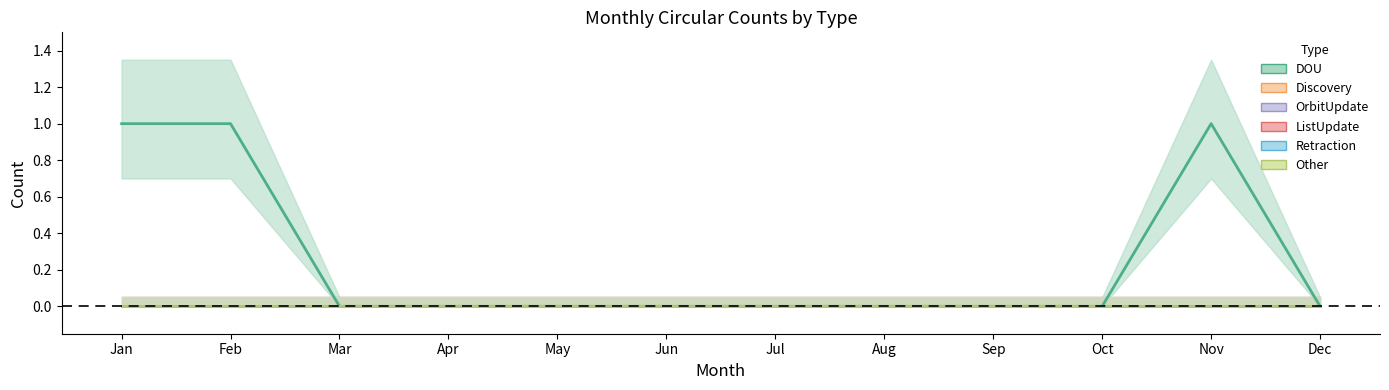

What is the difference between the DOU values at Apr and Feb?

1